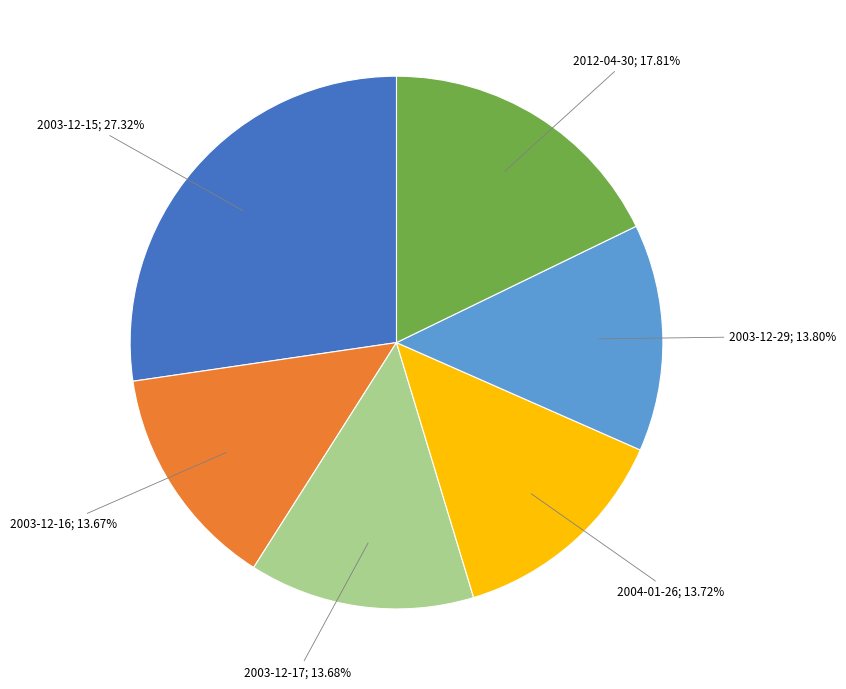

Is there a majority slice in this chart?

No